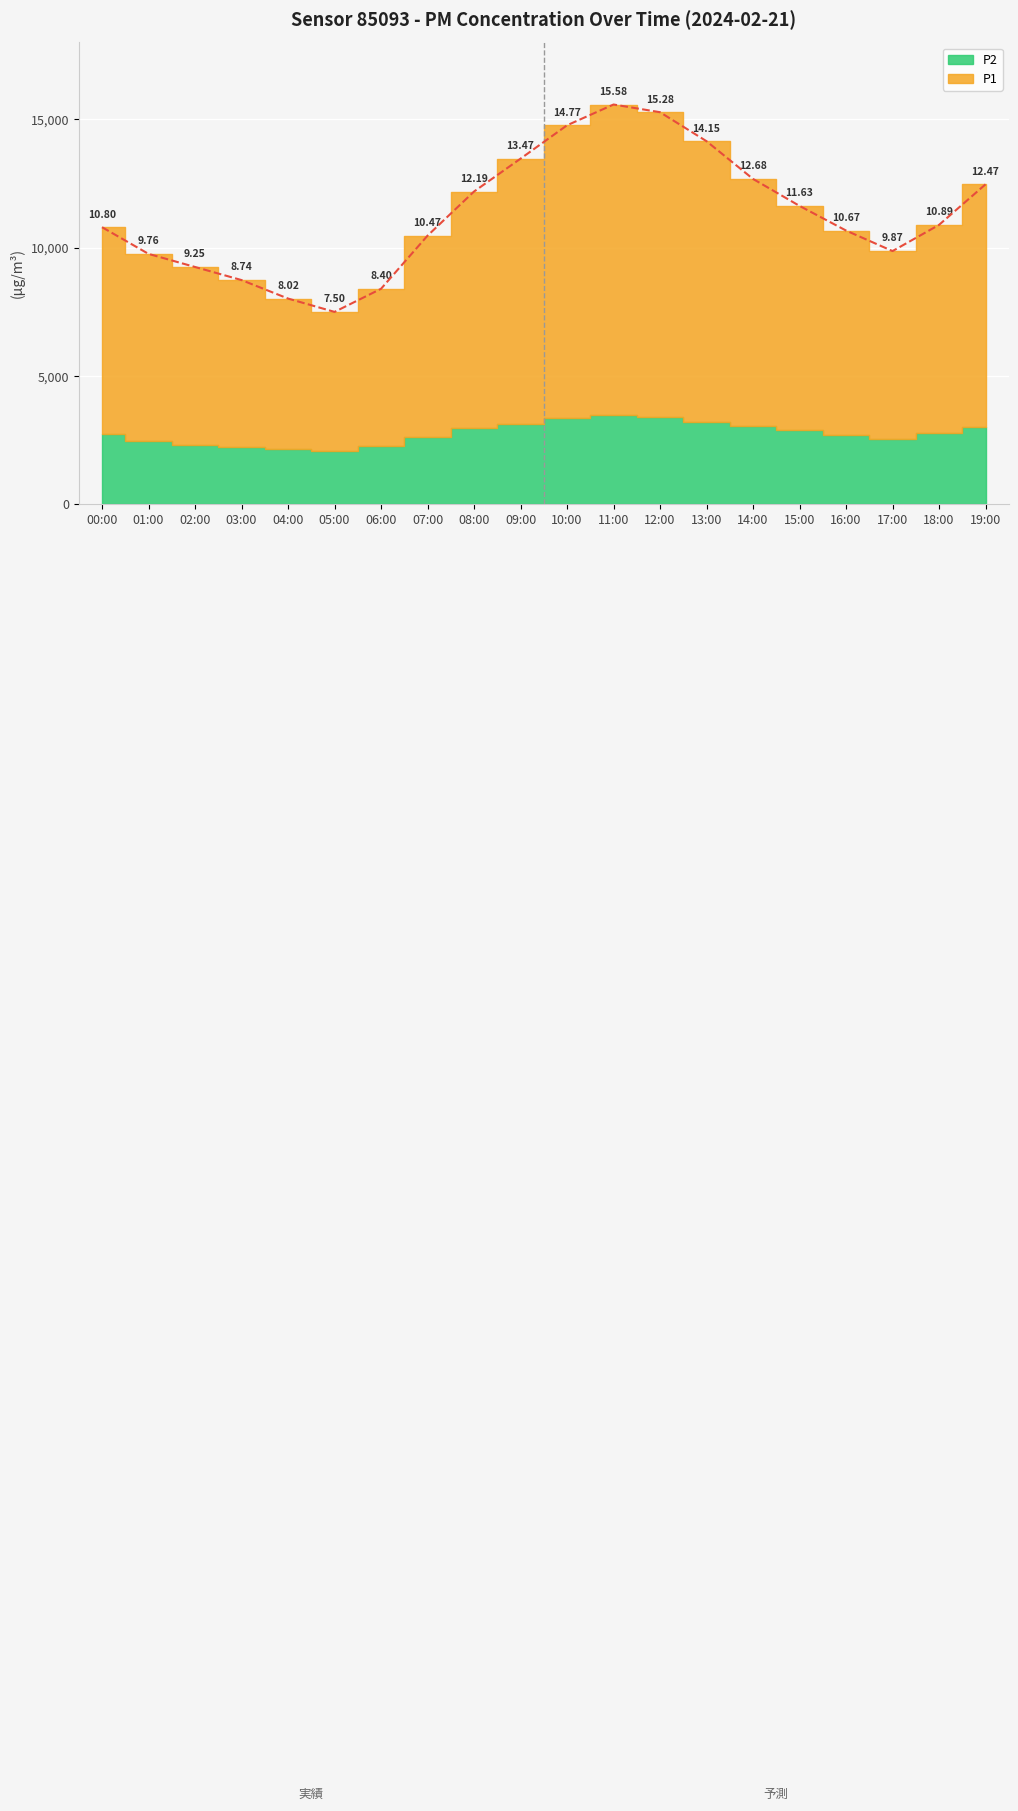

What is the average value?

11.3